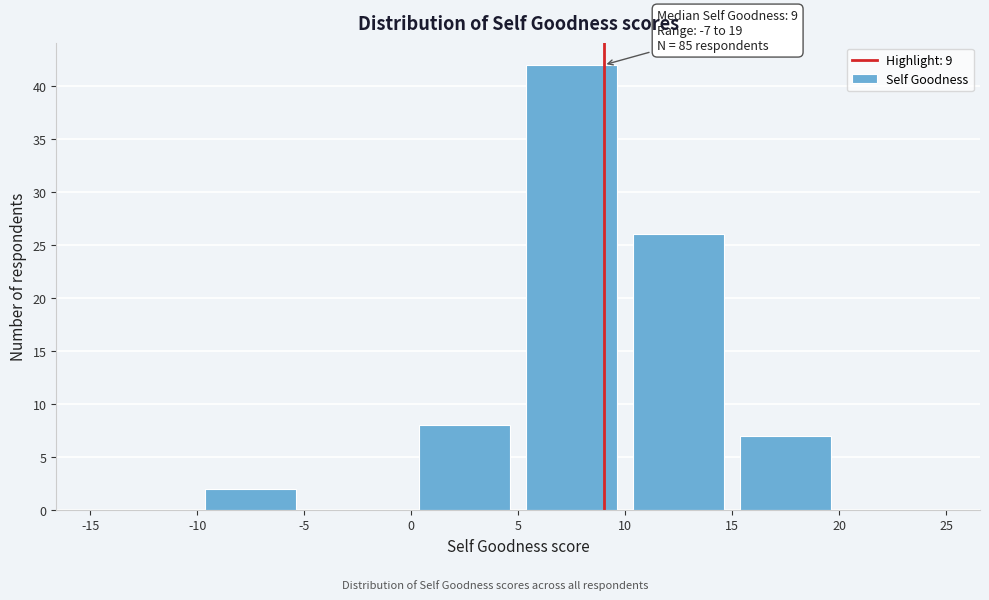

Over which range of the x-axis is the bar tallest?

5 to 10